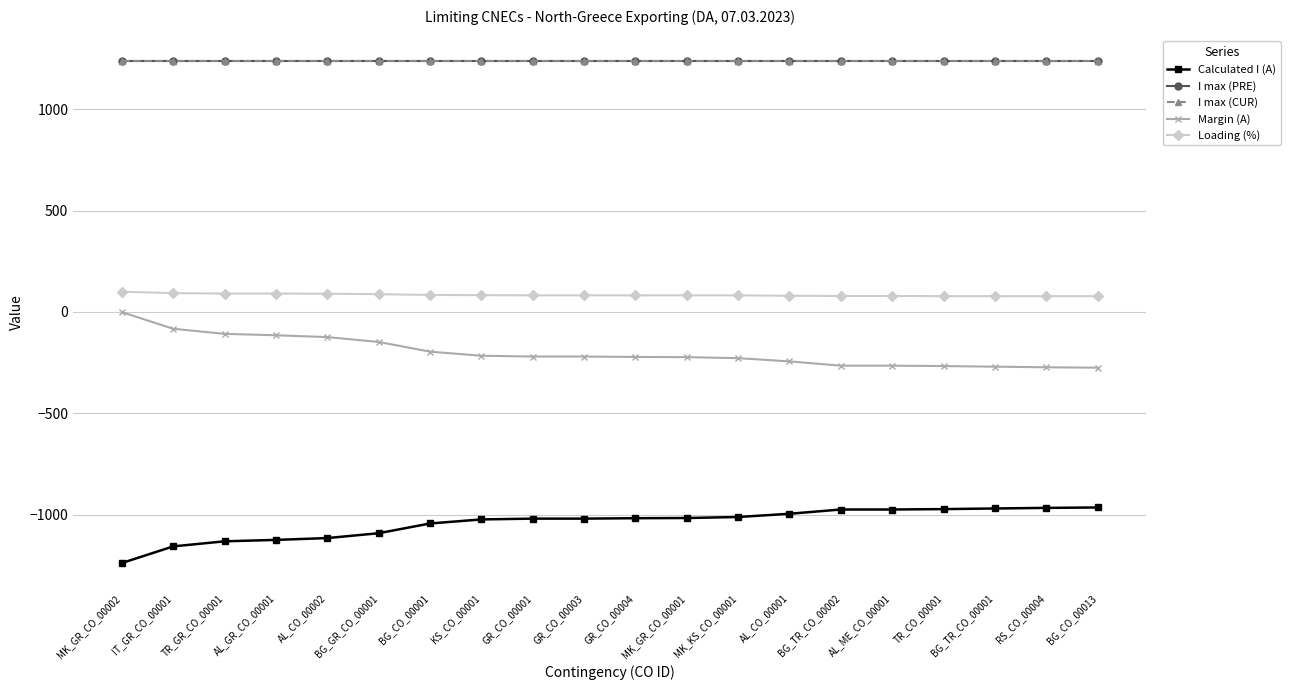

Is the value of Margin (A) at BG_TR_CO_00002 greater than the value of I max (PRE) at IT_GR_CO_00001?

No